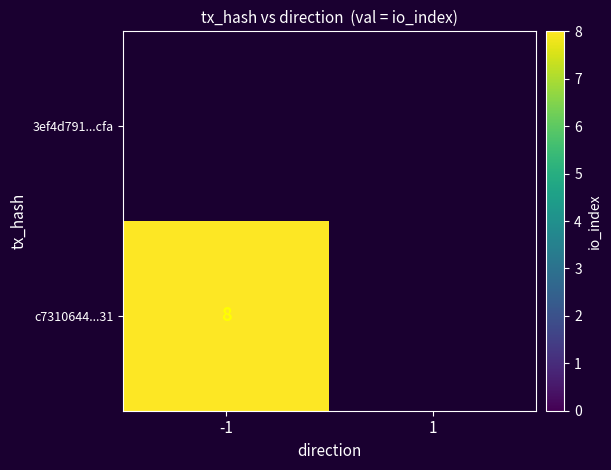

True or false: c7310644...31 has a value of 12.0 at -1.

False